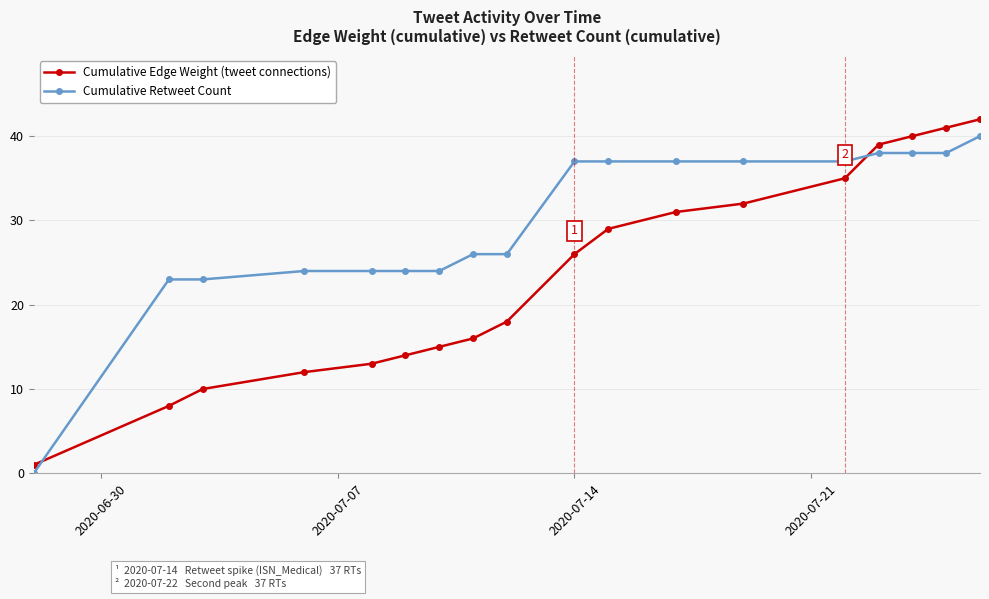

What is the maximum value for Cumulative Retweet Count?

40